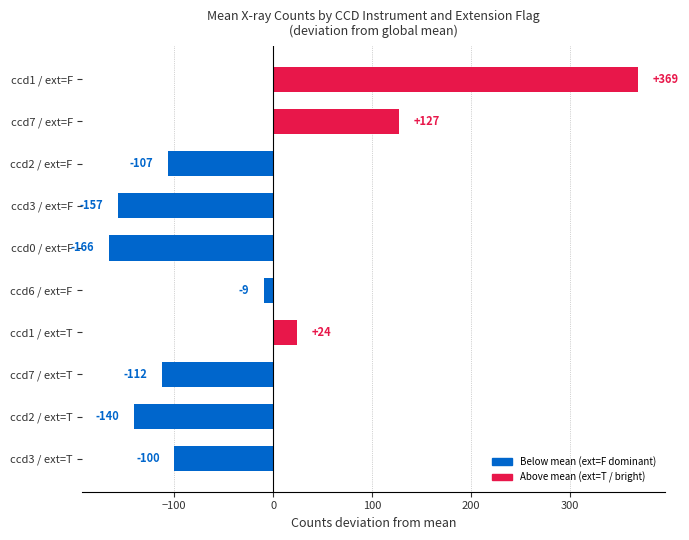

What is the sum of all values?

-270.5